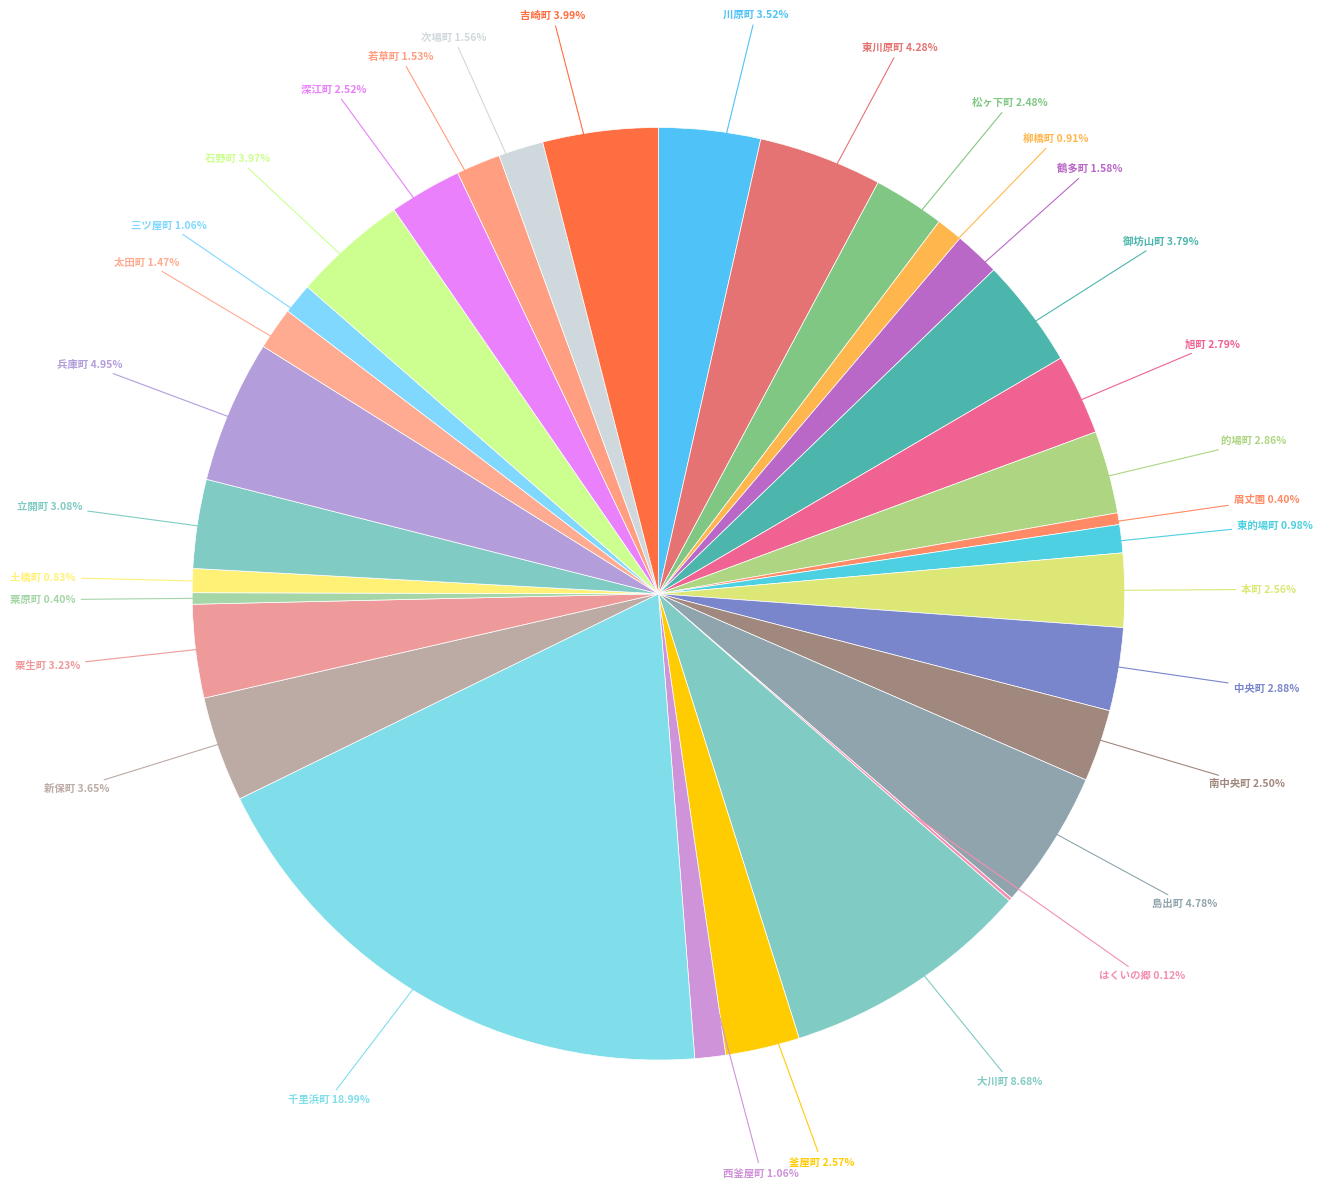

Which category has the biggest portion of the pie?

千里浜町